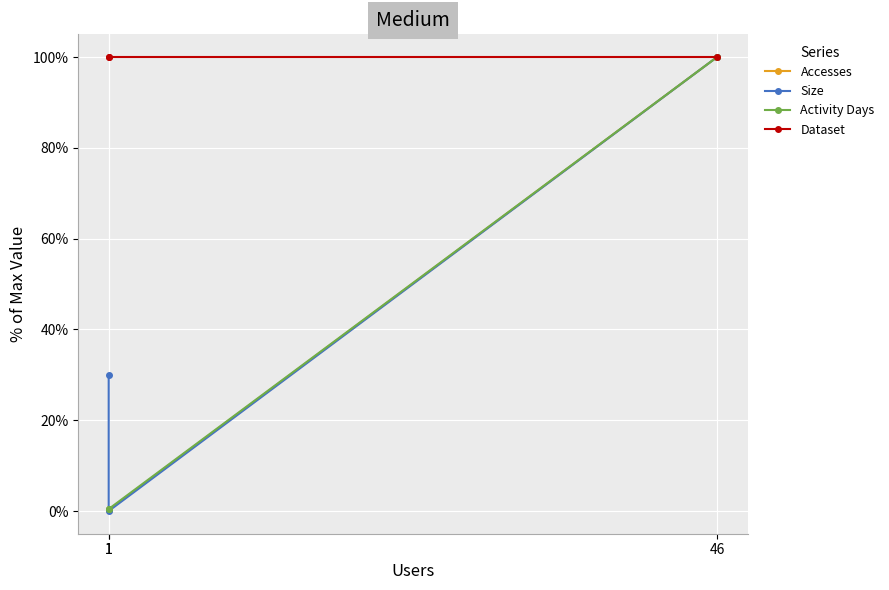

What is the maximum value shown in the chart?

100.0